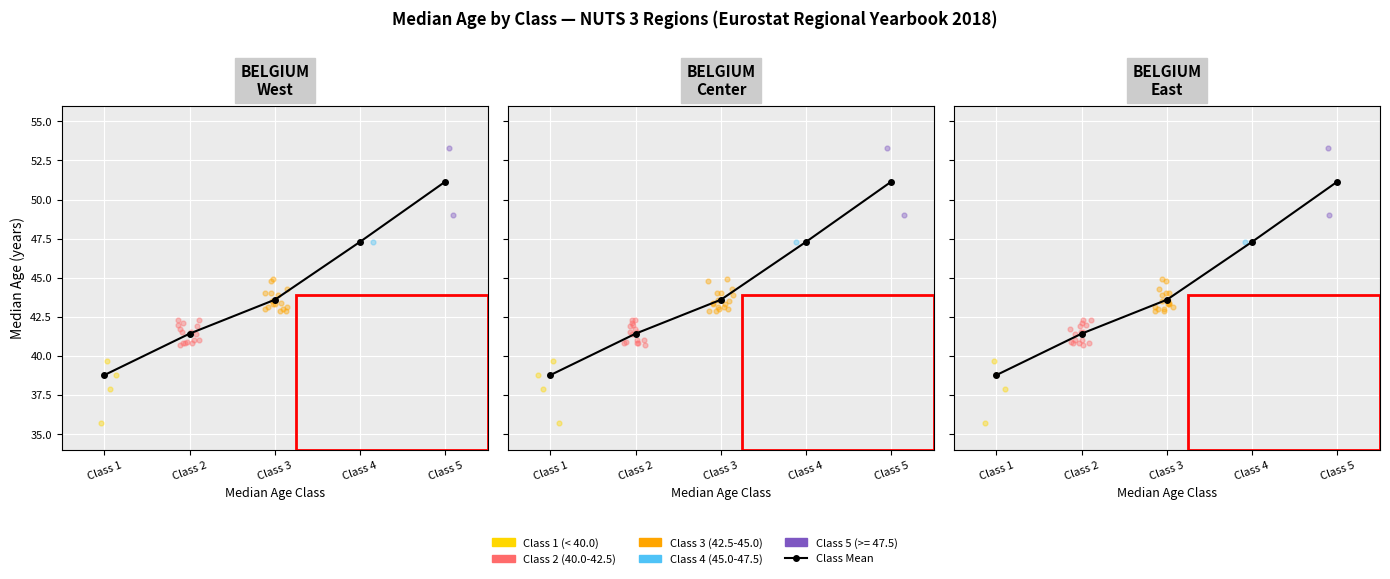

Which has a higher value, Class 1 or Class 2?

Class 2